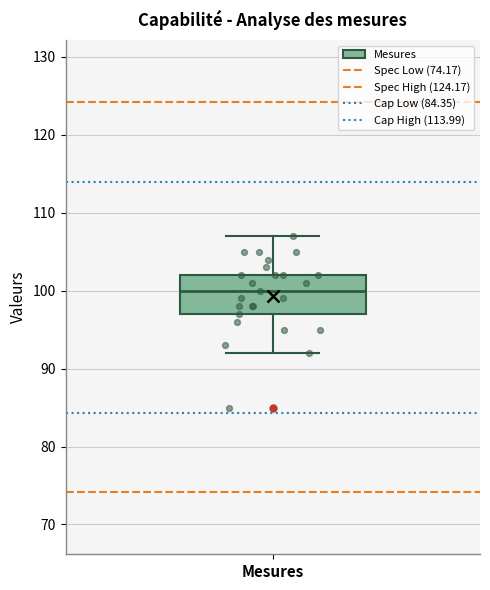

Where does the median line of the box for Mesures sit on the y-axis? The values are not printed on the chart, so give them approximately, as read against the axis.

100